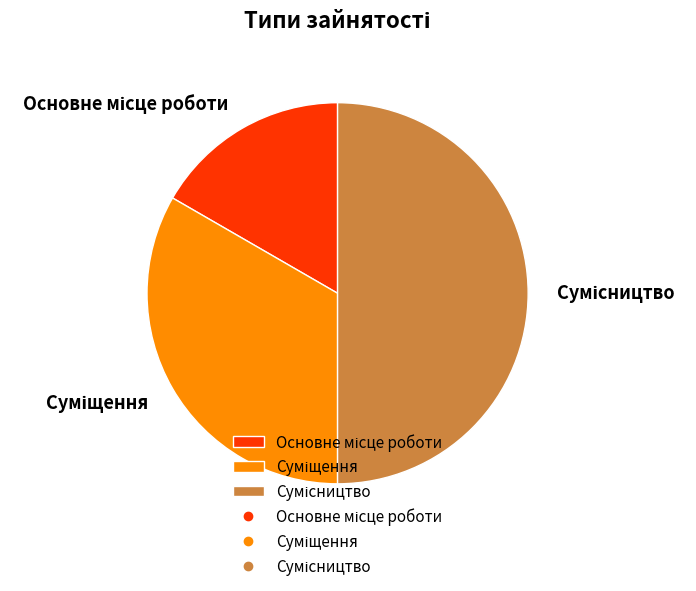

How many segments does this pie chart have?

3